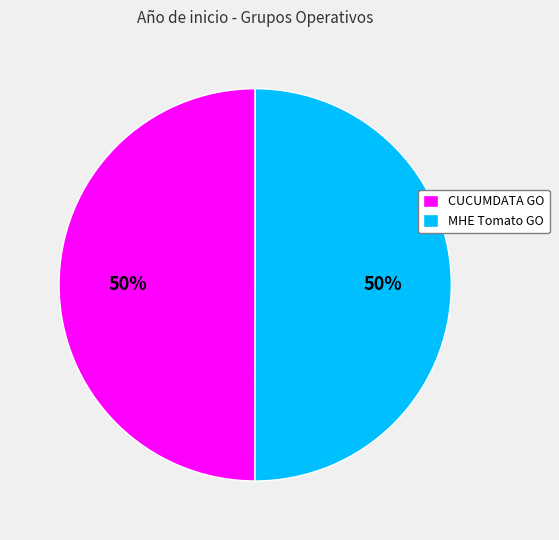

How many segments does this pie chart have?

2